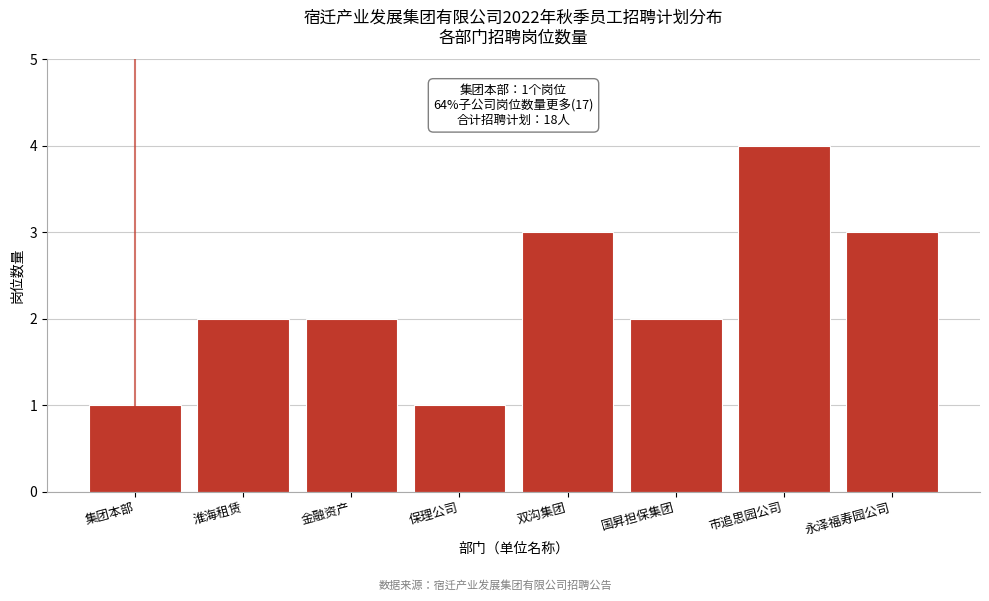

Reading left to right, transcribe all the data shown in this chart.

1	2	2	1	3	2	4	3